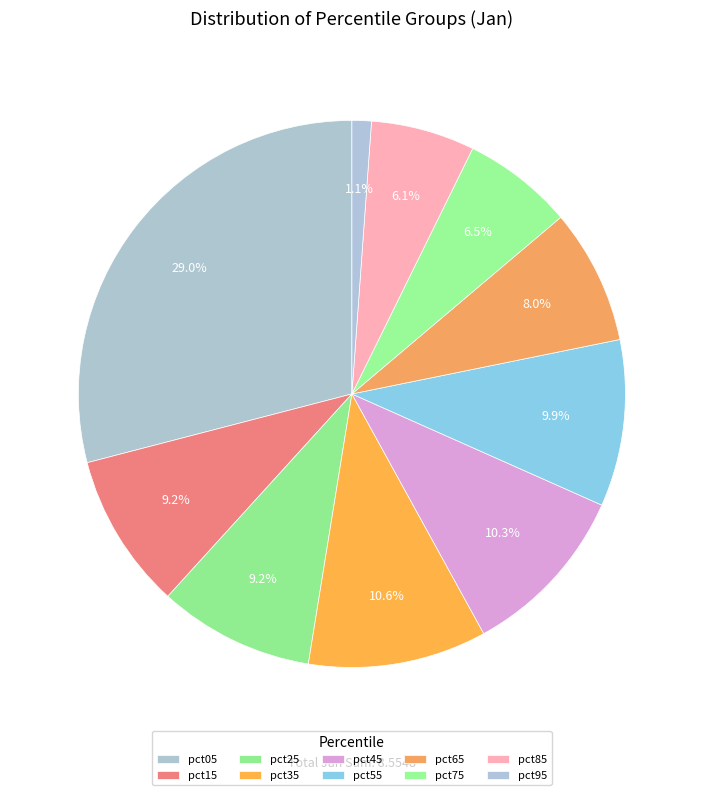

Is there any slice that represents more than half of the pie?

No